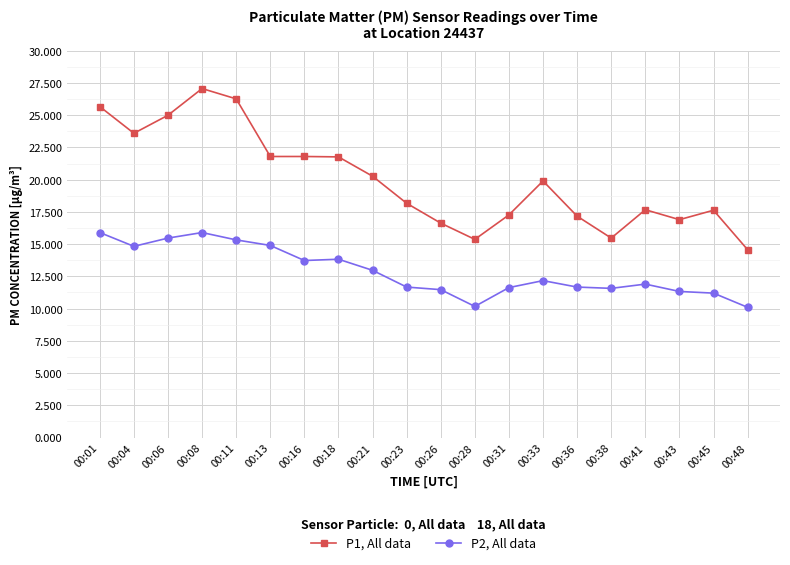

In P2, All data, how many points are higher than both neighbors (excluding endpoints)?

4